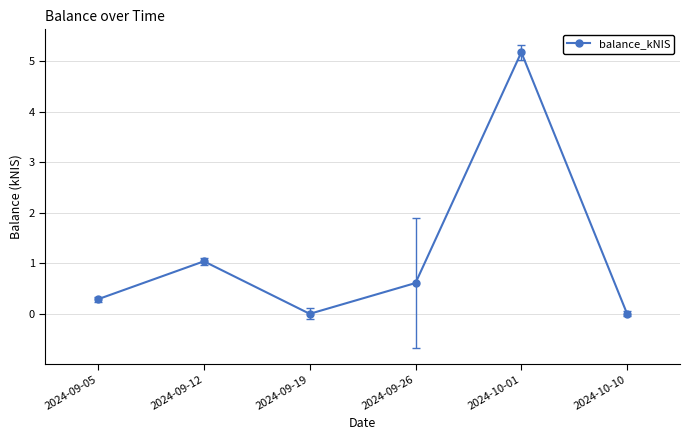

Where is the first local minimum?

2024-09-19